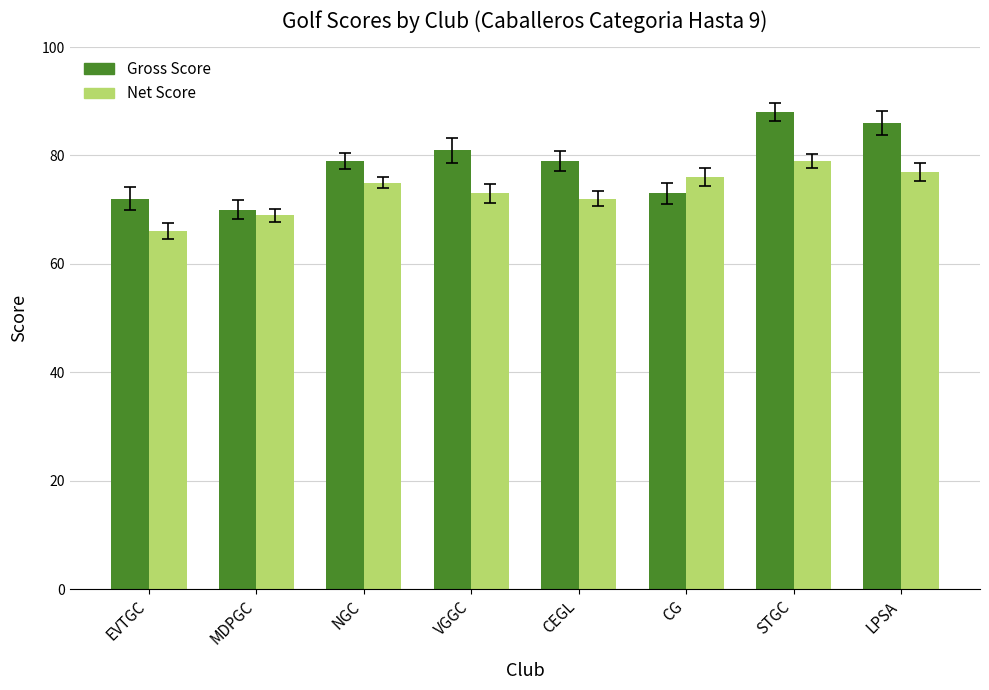

What is the smallest value displayed?

66